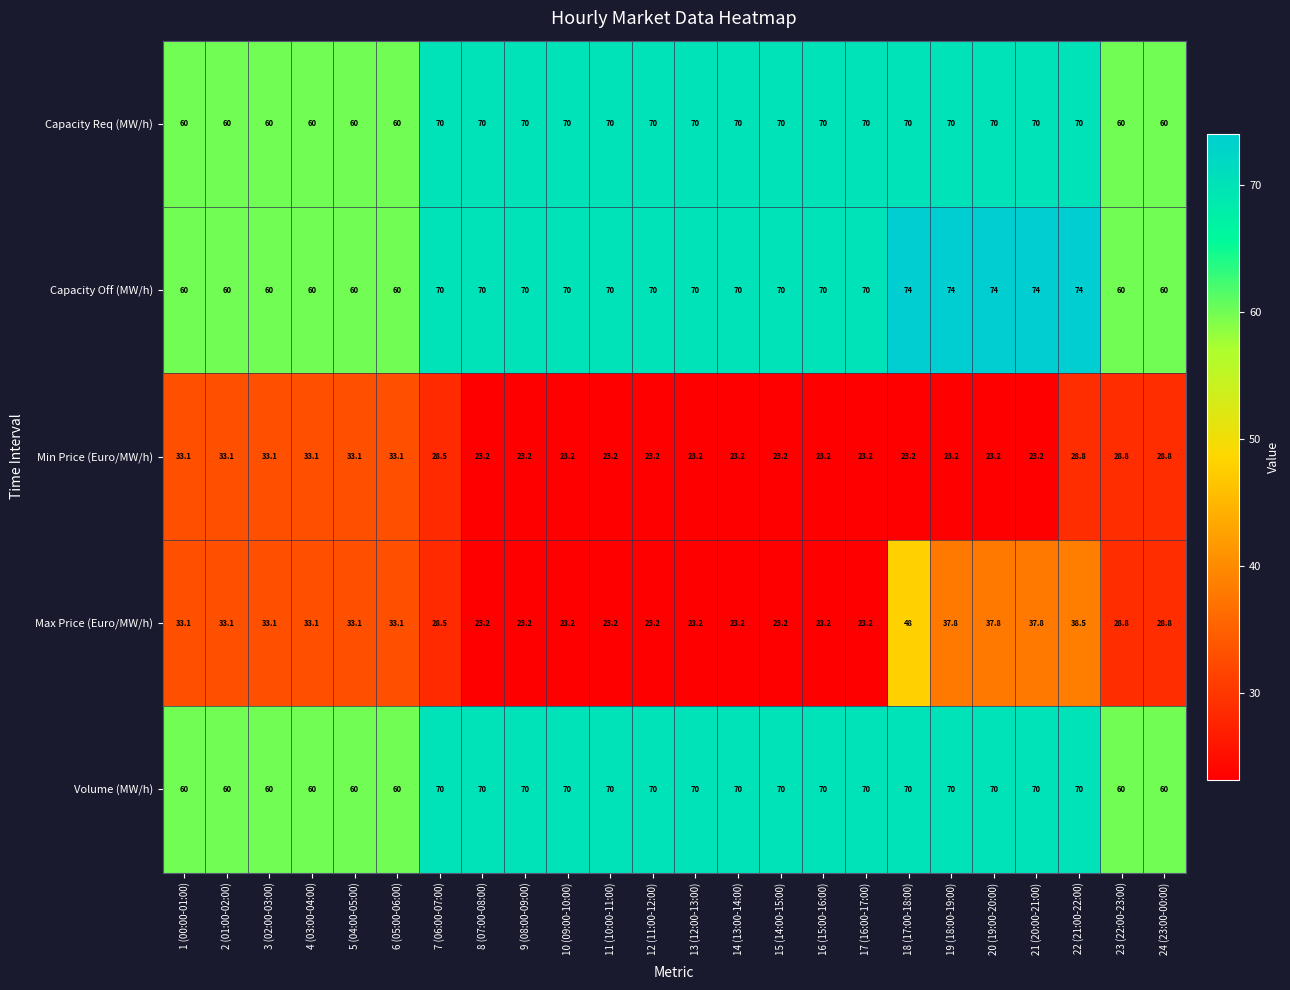

What is the average value of the Max Price (Euro/MW/h) series?

29.9